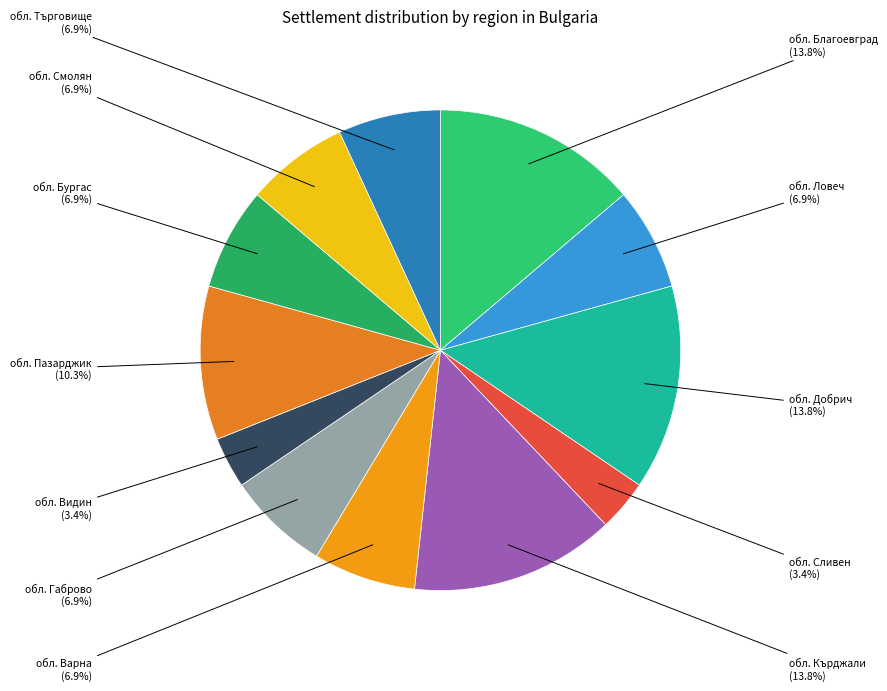

Between обл. Пазарджик and обл. Благоевград, which is larger?

обл. Благоевград